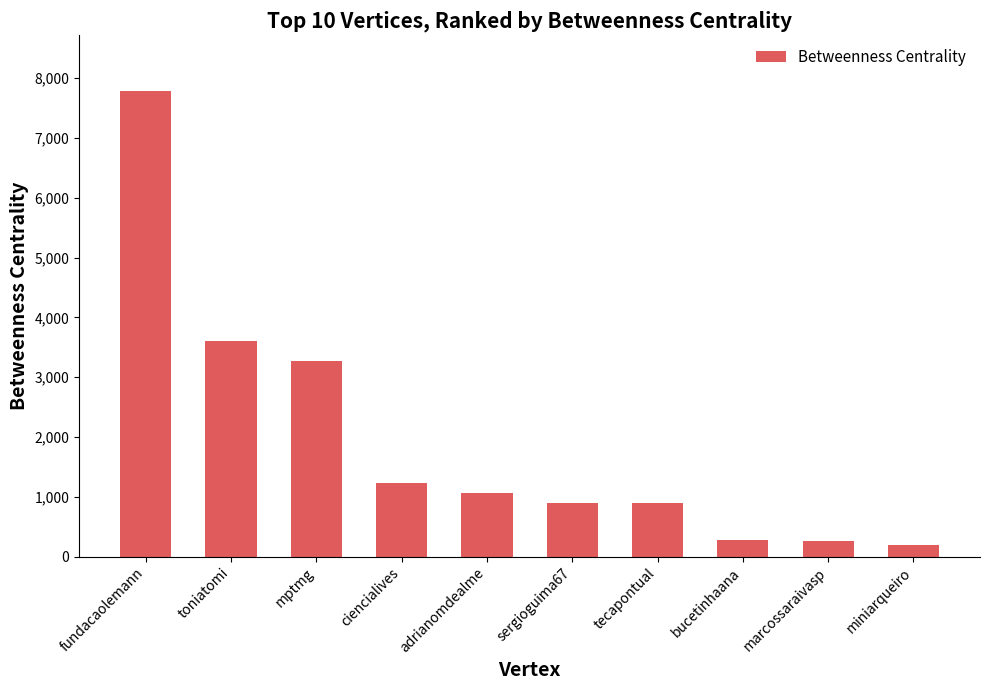

Are the bars horizontal?

No